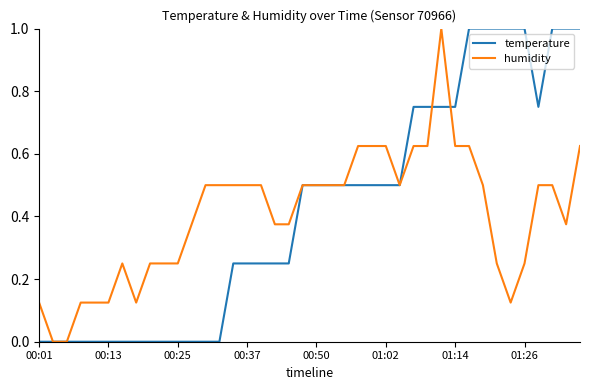

What is the maximum value shown in the chart?

1.0